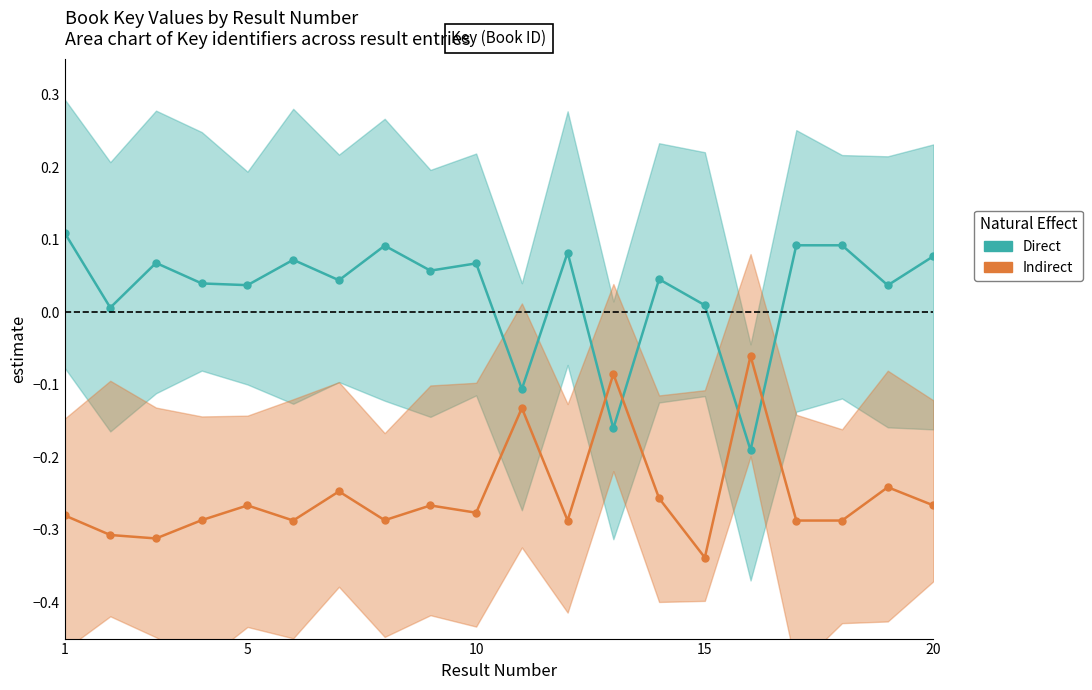

What is the sum of all Indirect values?

-5.1